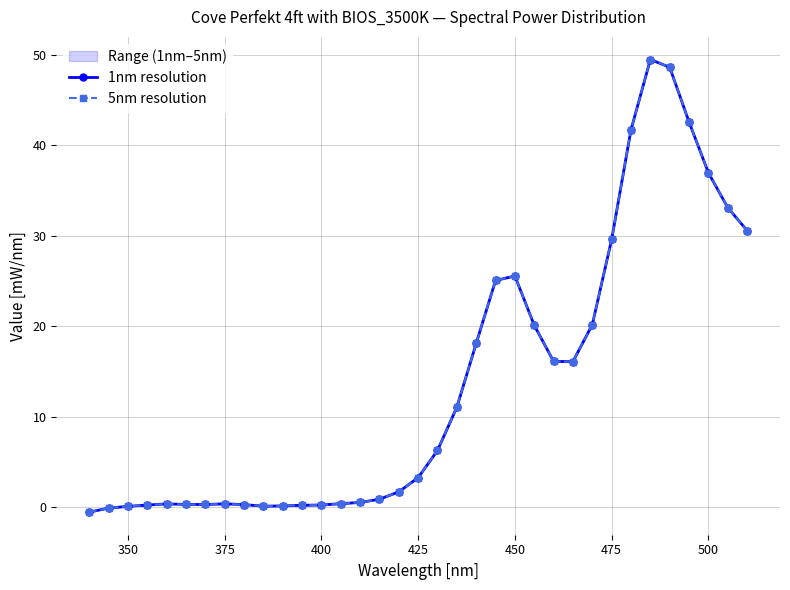

True or false: 5nm resolution has a value of 6.4 at 25.

False